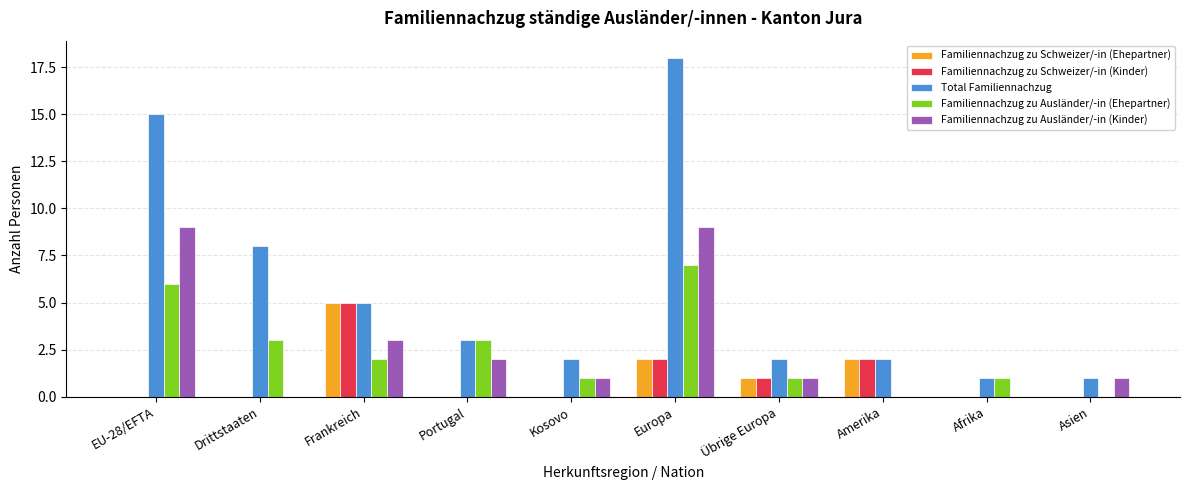

What is the highest value of the Familiennachzug zu Ausländer/-in (Ehepartner) series?

7